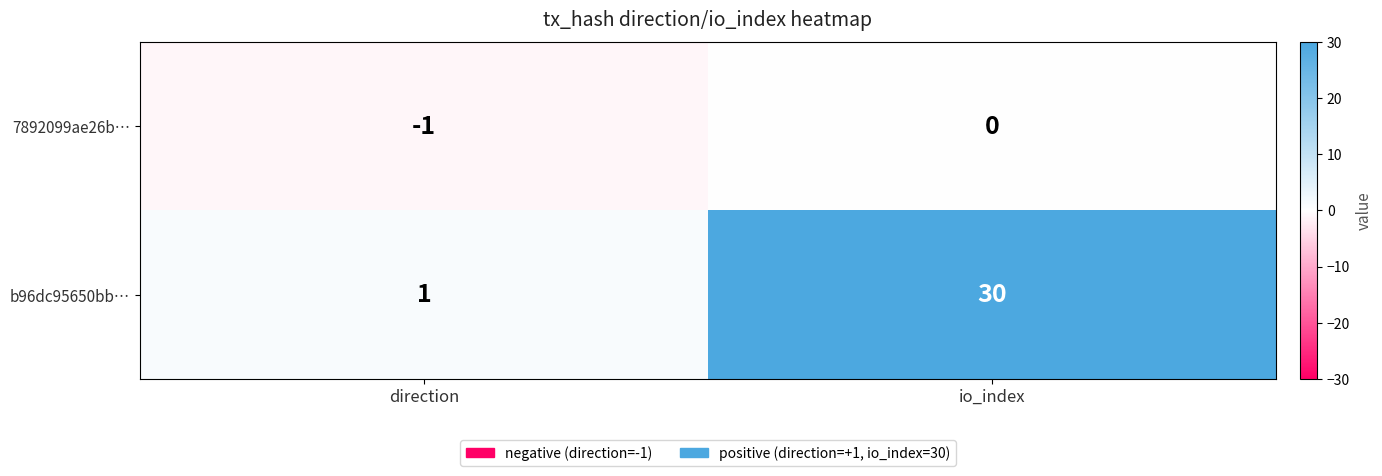

Which category has the highest value in the b96dc95650bb… series?

io_index